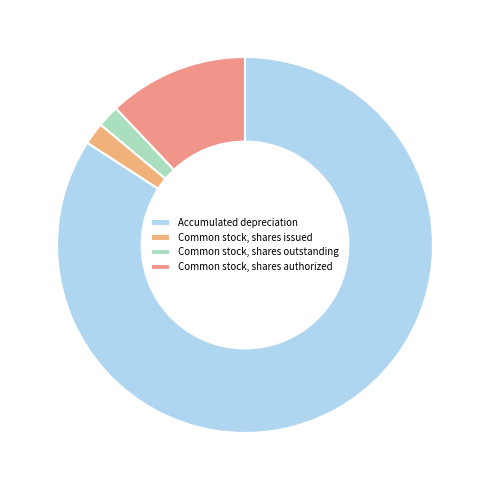

The Common stock, shares issued slice represents 2% of the pie. True or false?

True